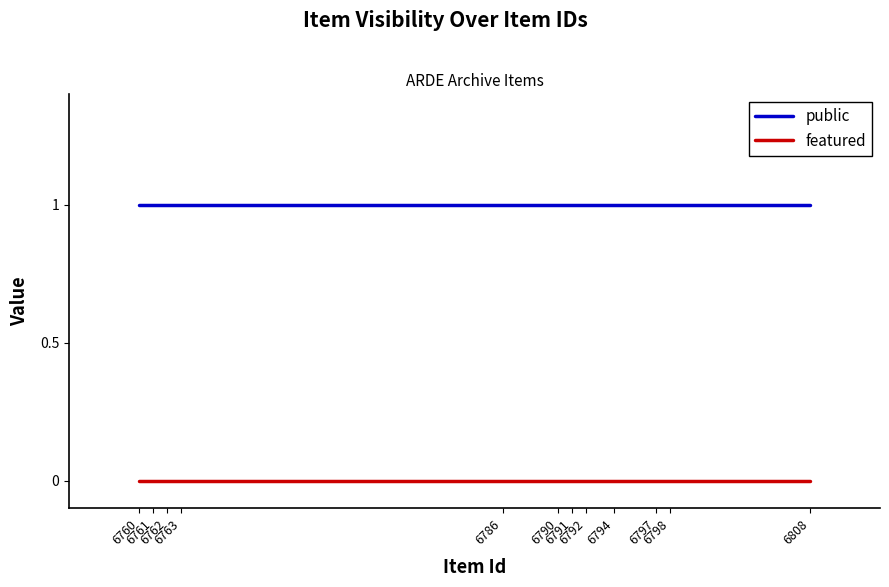

True or false: public and featured cross at least once.

False